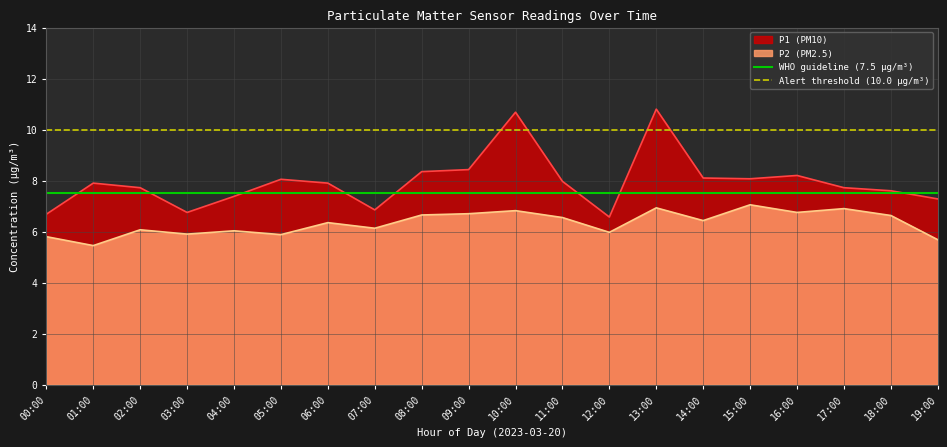

At which label is Alert threshold (10.0 μg/m³) closest to 10?

00:00